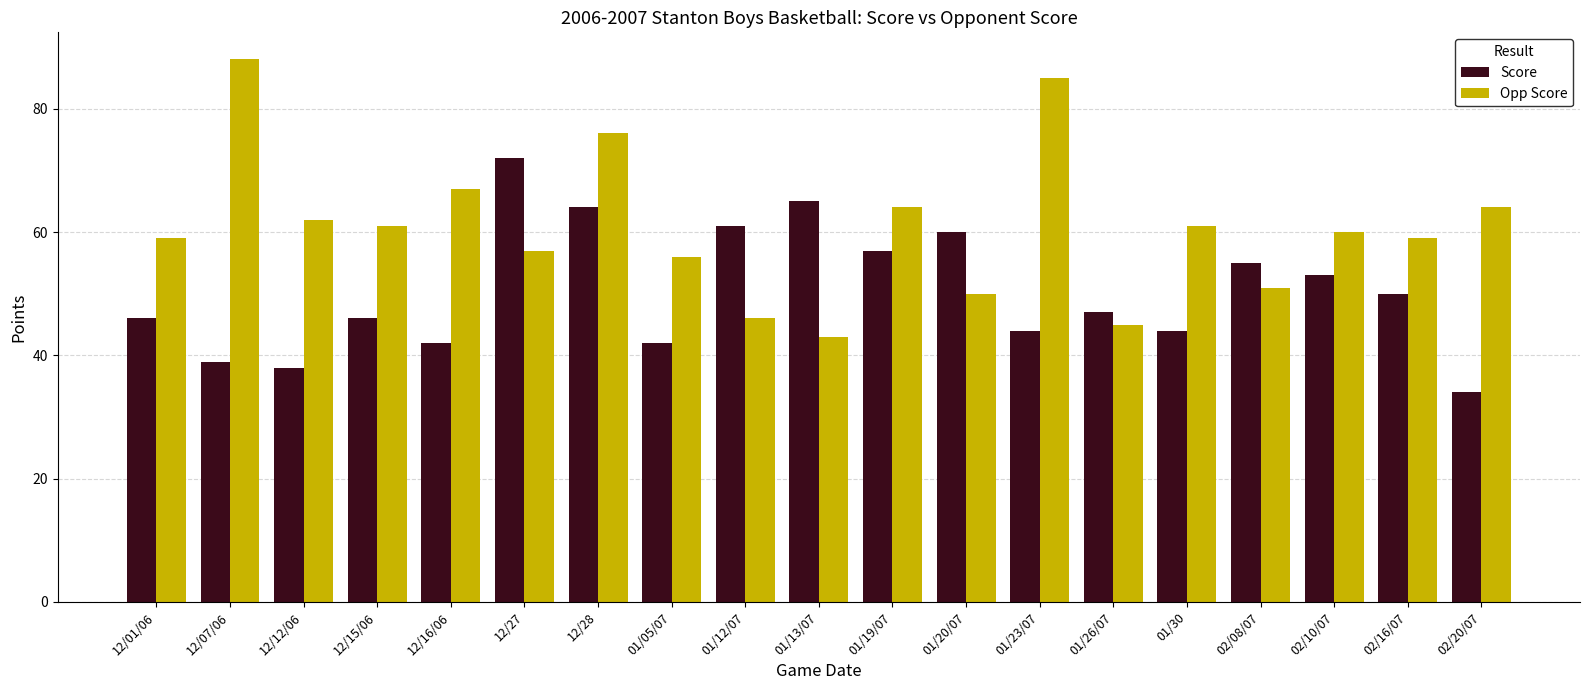

How many series are shown in this chart?

2